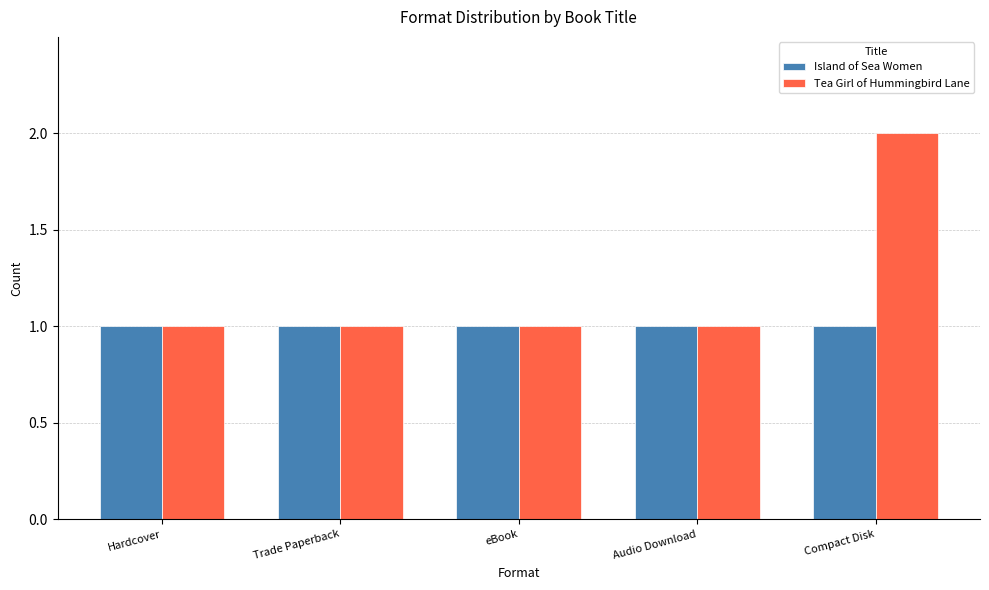

What is the sum of the Tea Girl of Hummingbird Lane values at Hardcover and eBook?

2